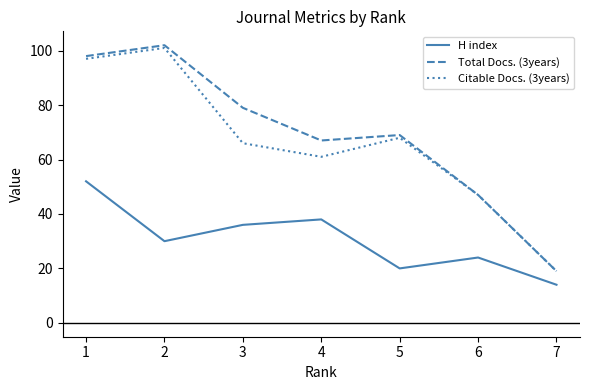

What is the average value of the H index series?

31